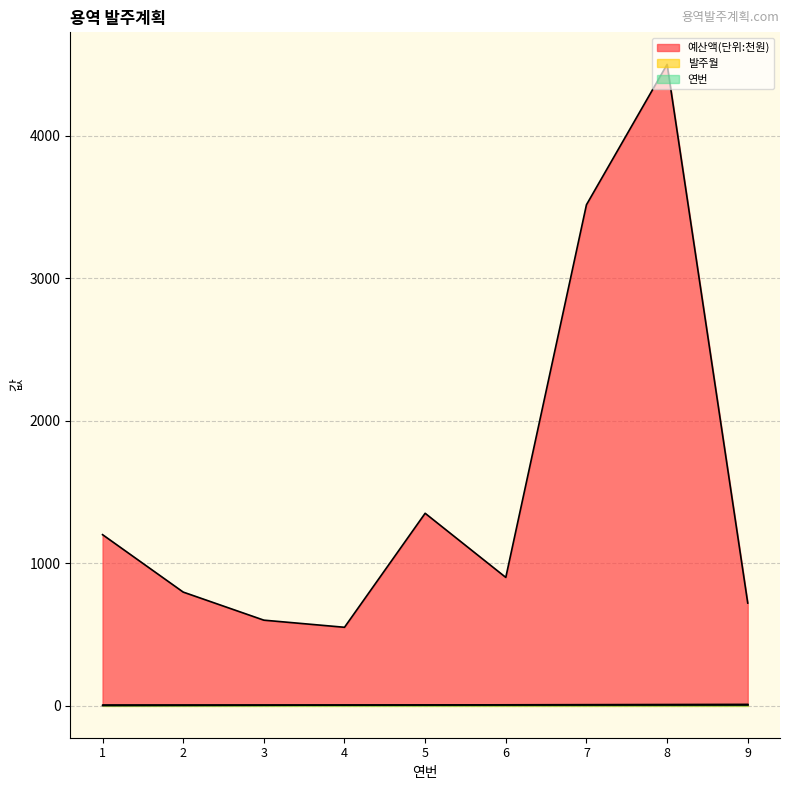

True or false: 연번 and 예산액(단위:천원) intersect in this chart.

False